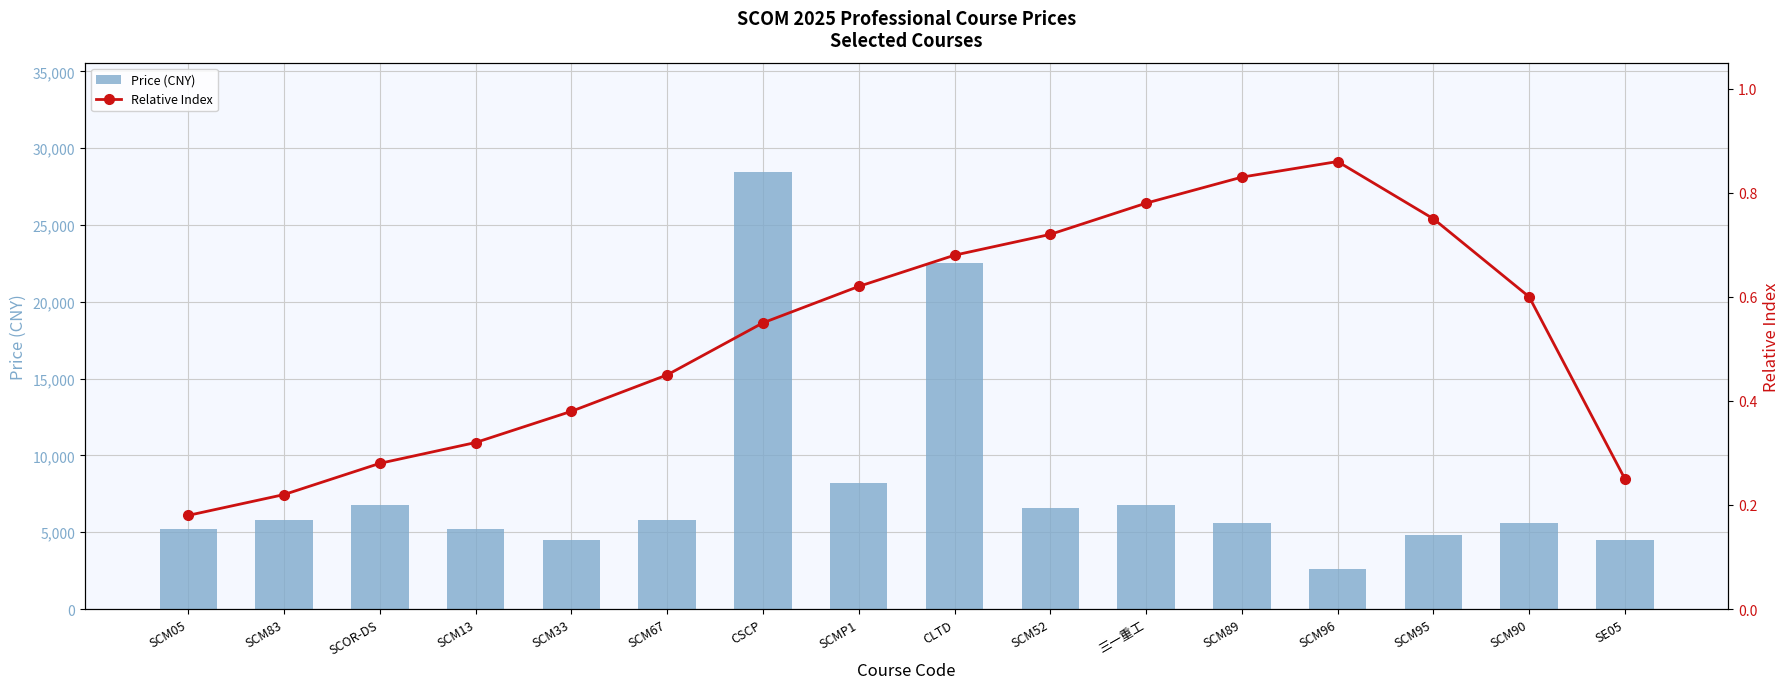

What is the label of the 16th bar from the left?

SE05